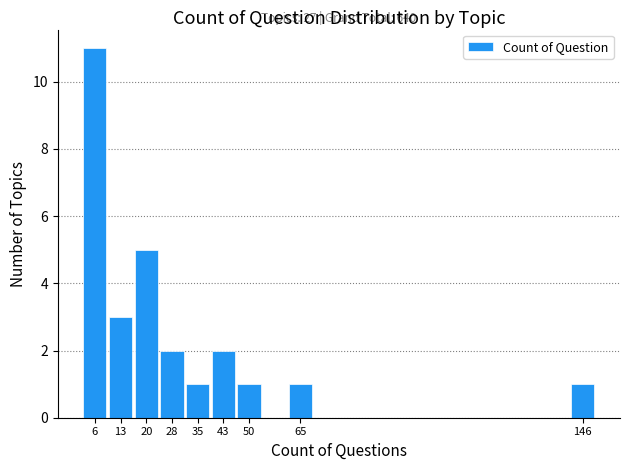

Over which range of the x-axis is the bar tallest?

2.0 to 9.4